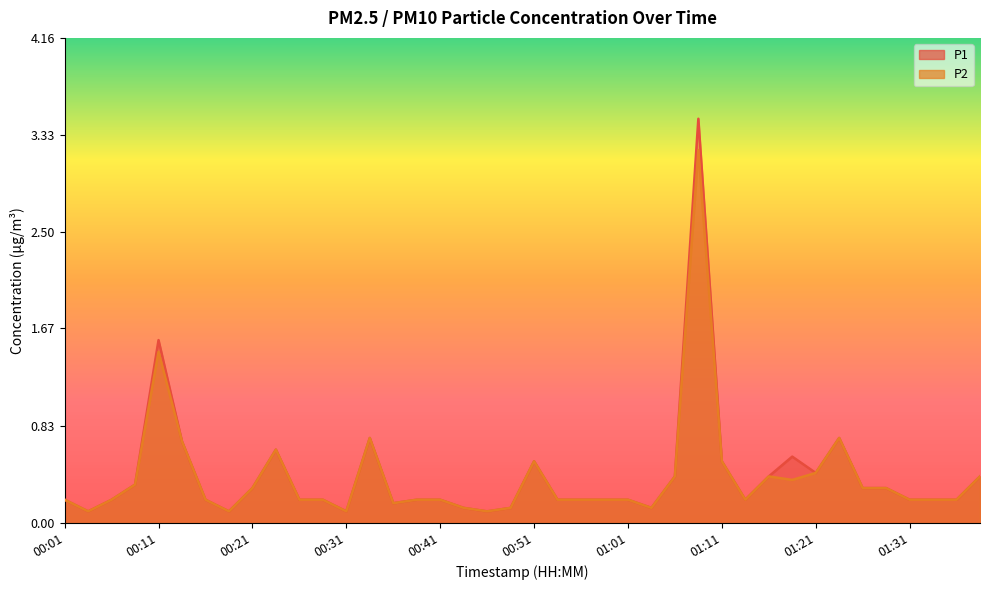

What is the sum of all P2 values?

15.7